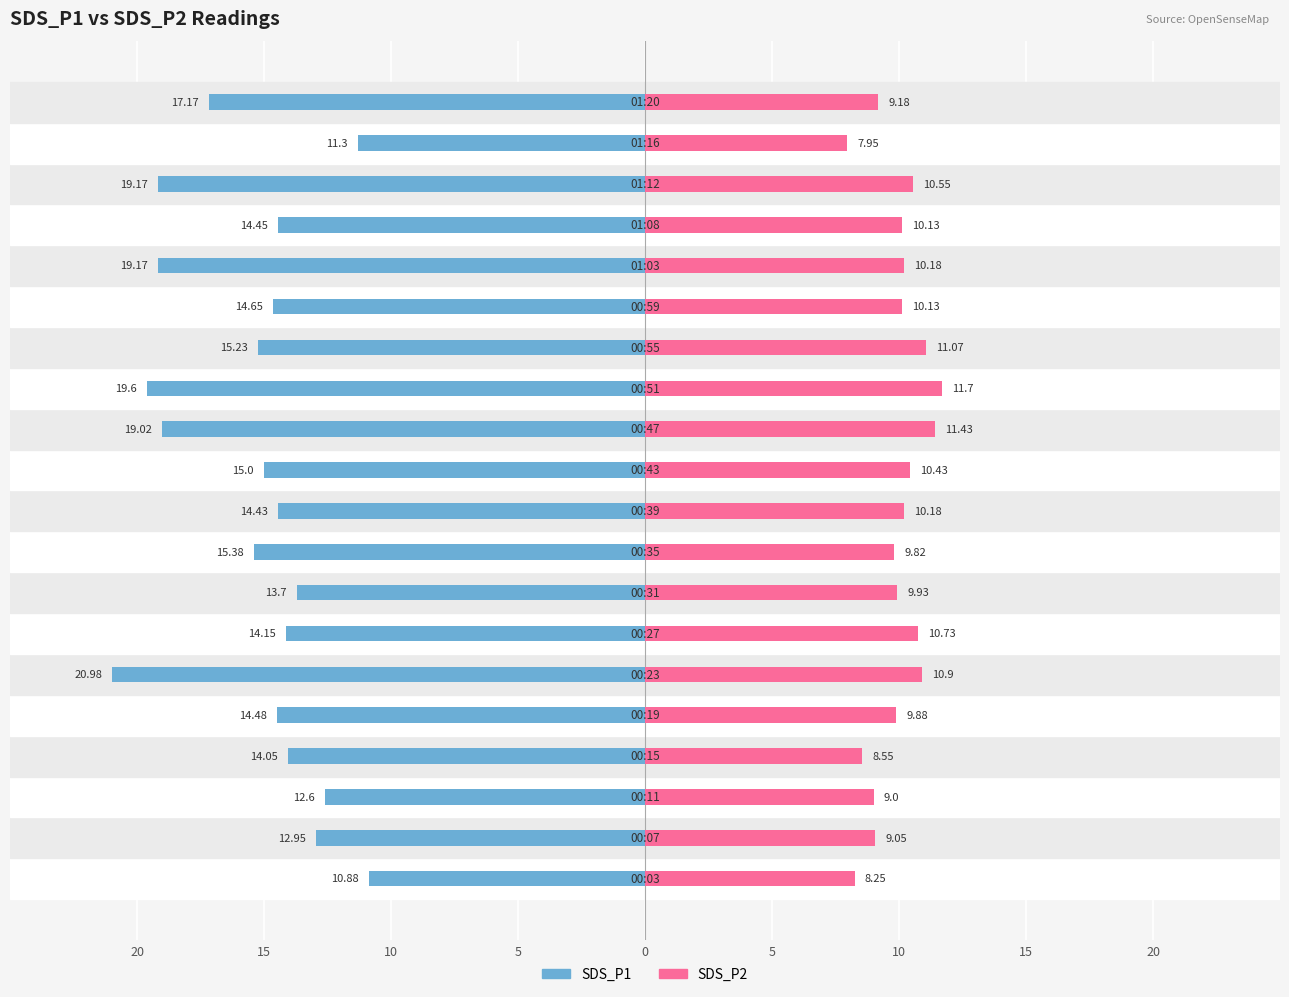

The SDS_P2 series shows 10.2 at 9. True or false?

True